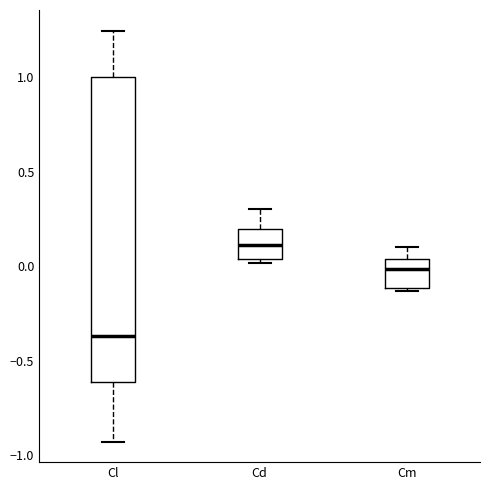

Where does the upper whisker of the box for Cm end on the y-axis? The values are not printed on the chart, so give them approximately, as read against the axis.

0.10